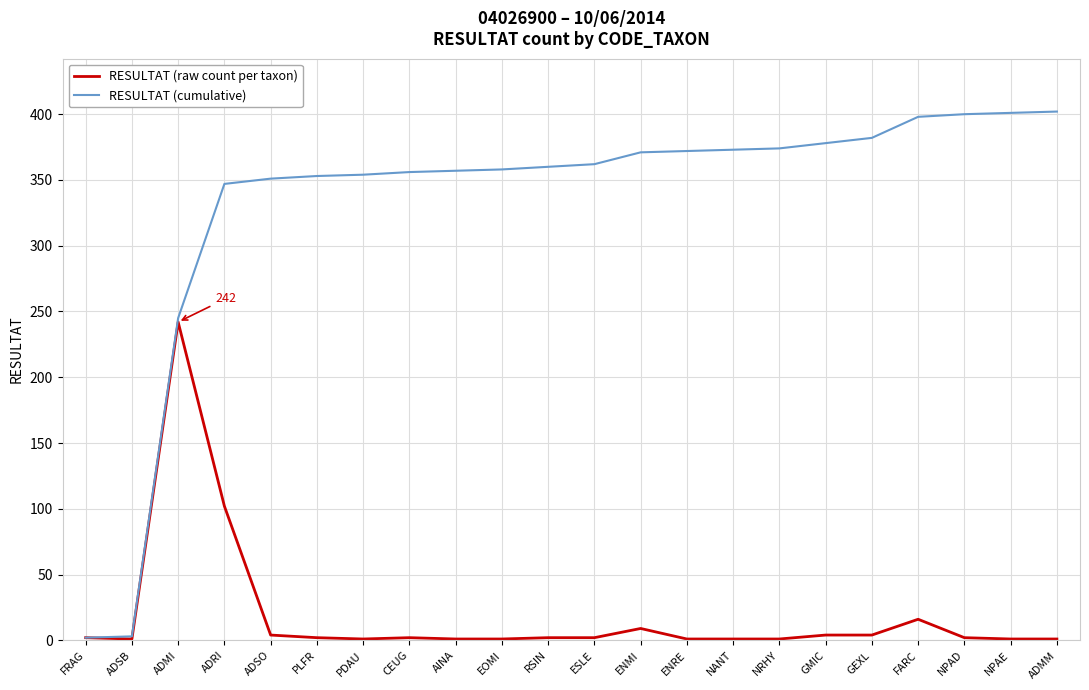

True or false: RESULTAT (raw count per taxon) has more than 2 points higher than both neighbors.

True